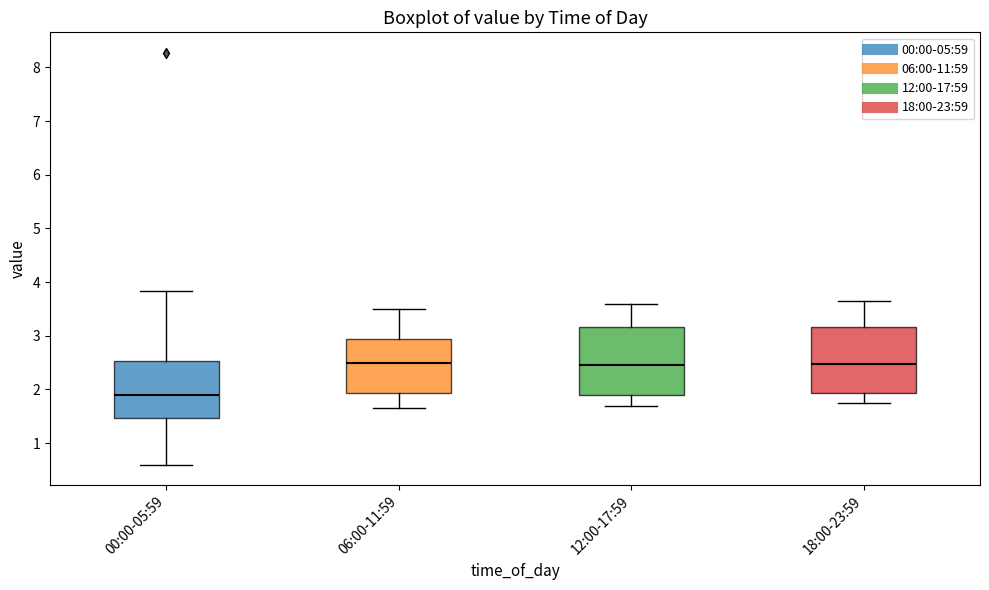

Reading left to right, transcribe this box plot: for each box, give where its median line is, the range the box spans, and where its two whiskers end, as read against the y-axis. The values are not printed on the chart, so give them approximately, as read against the axis.

00:00-05:59: median 1.9, box 1.5 to 2.5, whiskers 0.6 to 3.8
06:00-11:59: median 2.5, box 1.9 to 2.9, whiskers 1.7 to 3.5
12:00-17:59: median 2.5, box 1.9 to 3.2, whiskers 1.7 to 3.6
18:00-23:59: median 2.5, box 1.9 to 3.2, whiskers 1.8 to 3.7